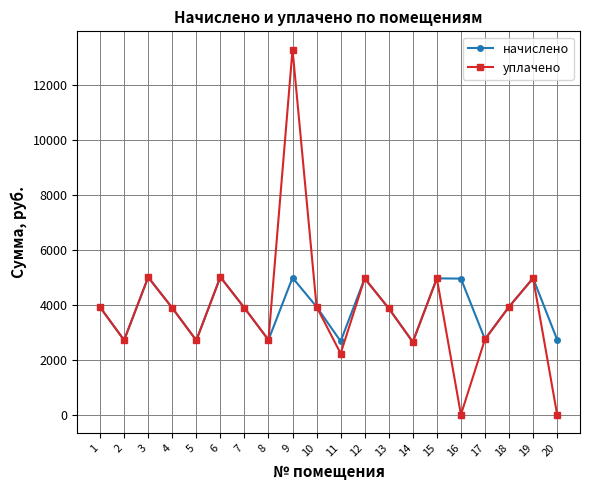

What is the value of the уплачено point at the 19th from the left?

4976.3